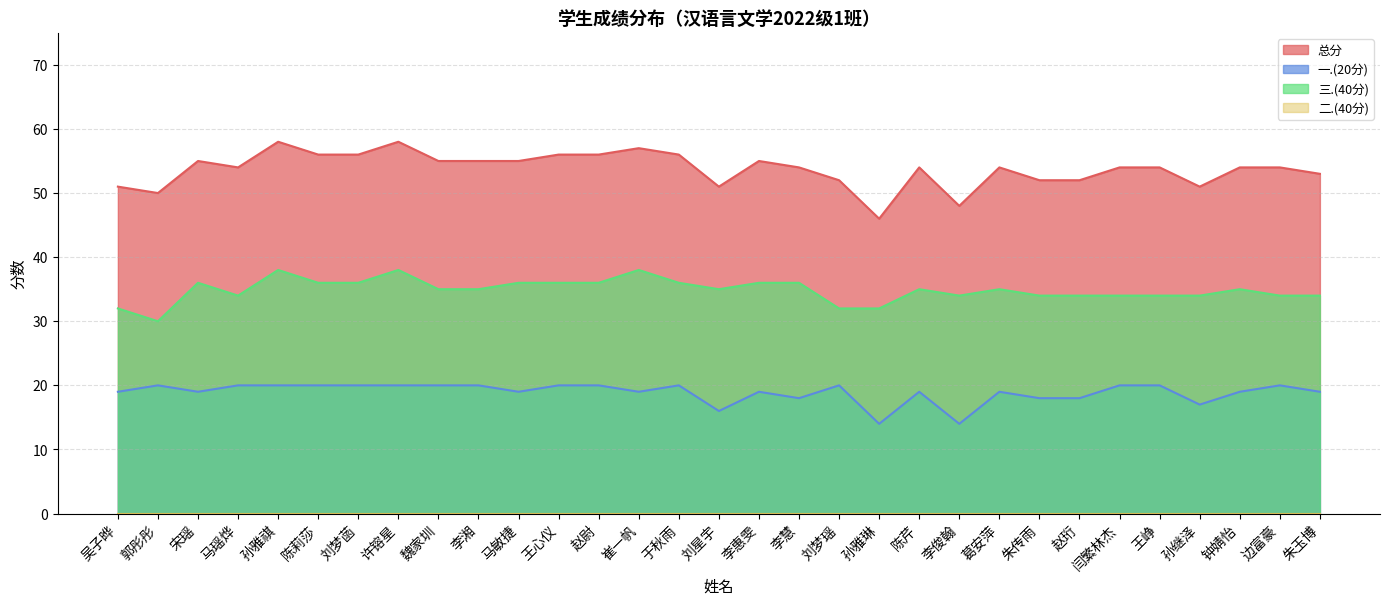

In 一.(20分), how many points are lower than both neighbors (excluding endpoints)?

8